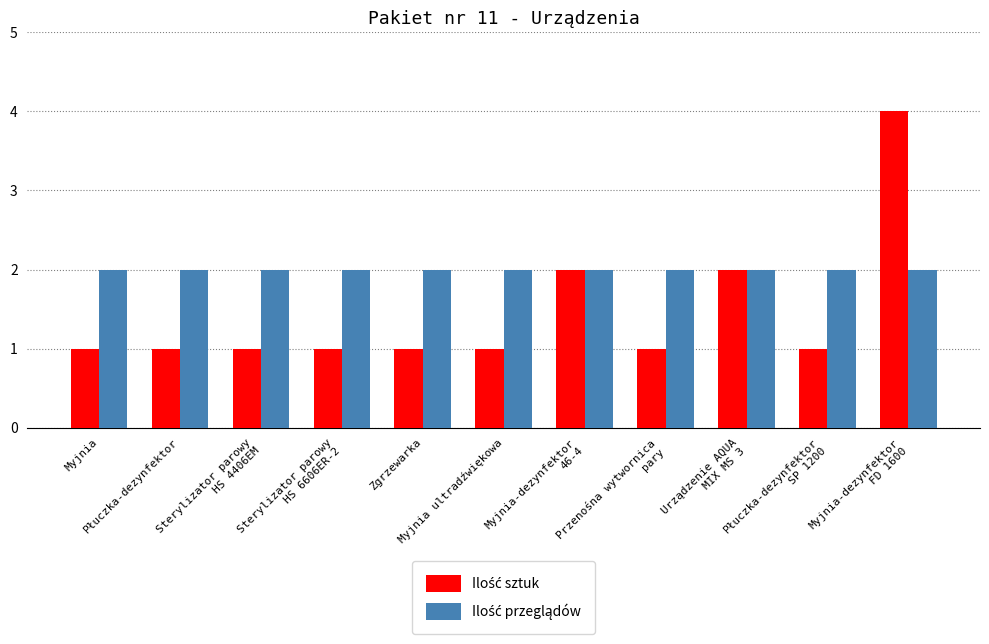

At how many categories does at least one series exceed 3?

1